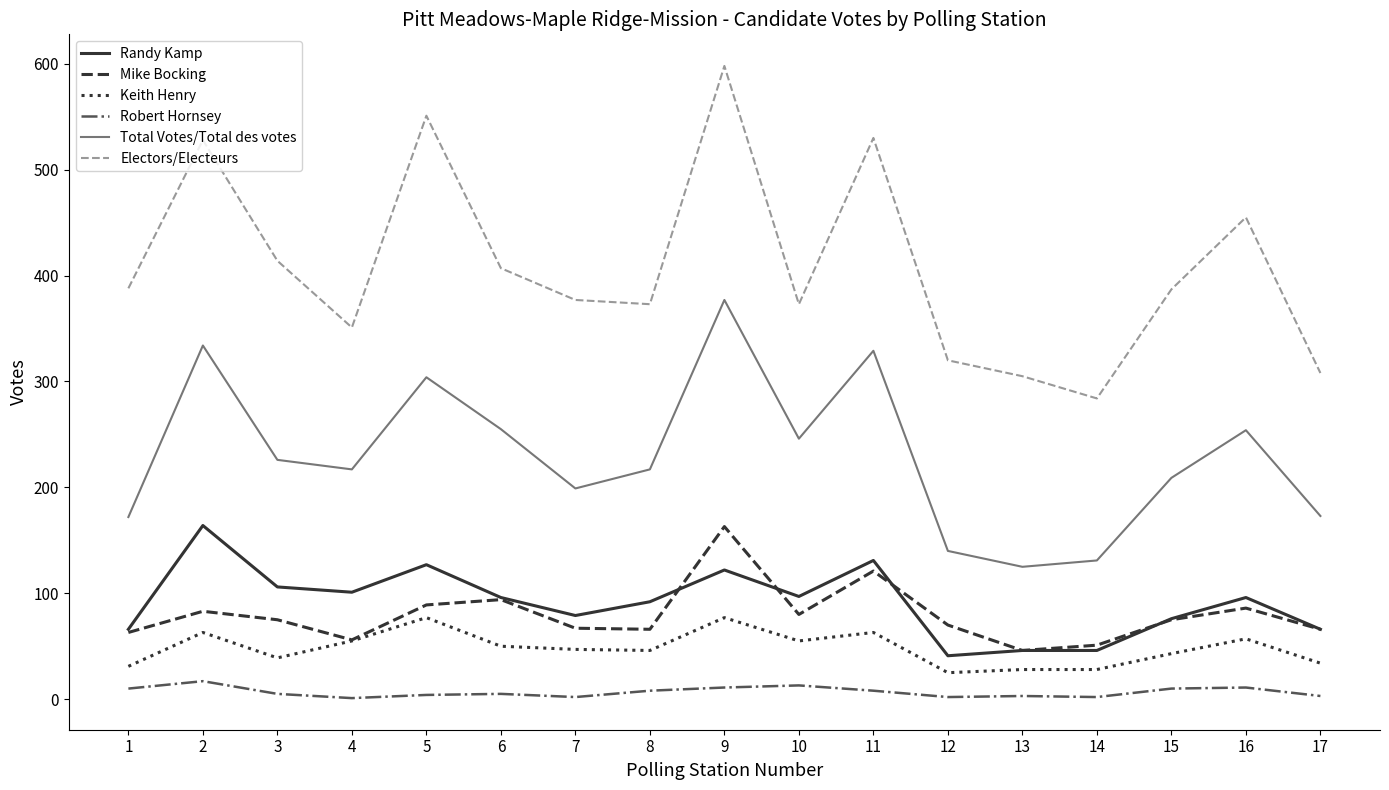

Which series has the widest spread of values?

Electors/Electeurs